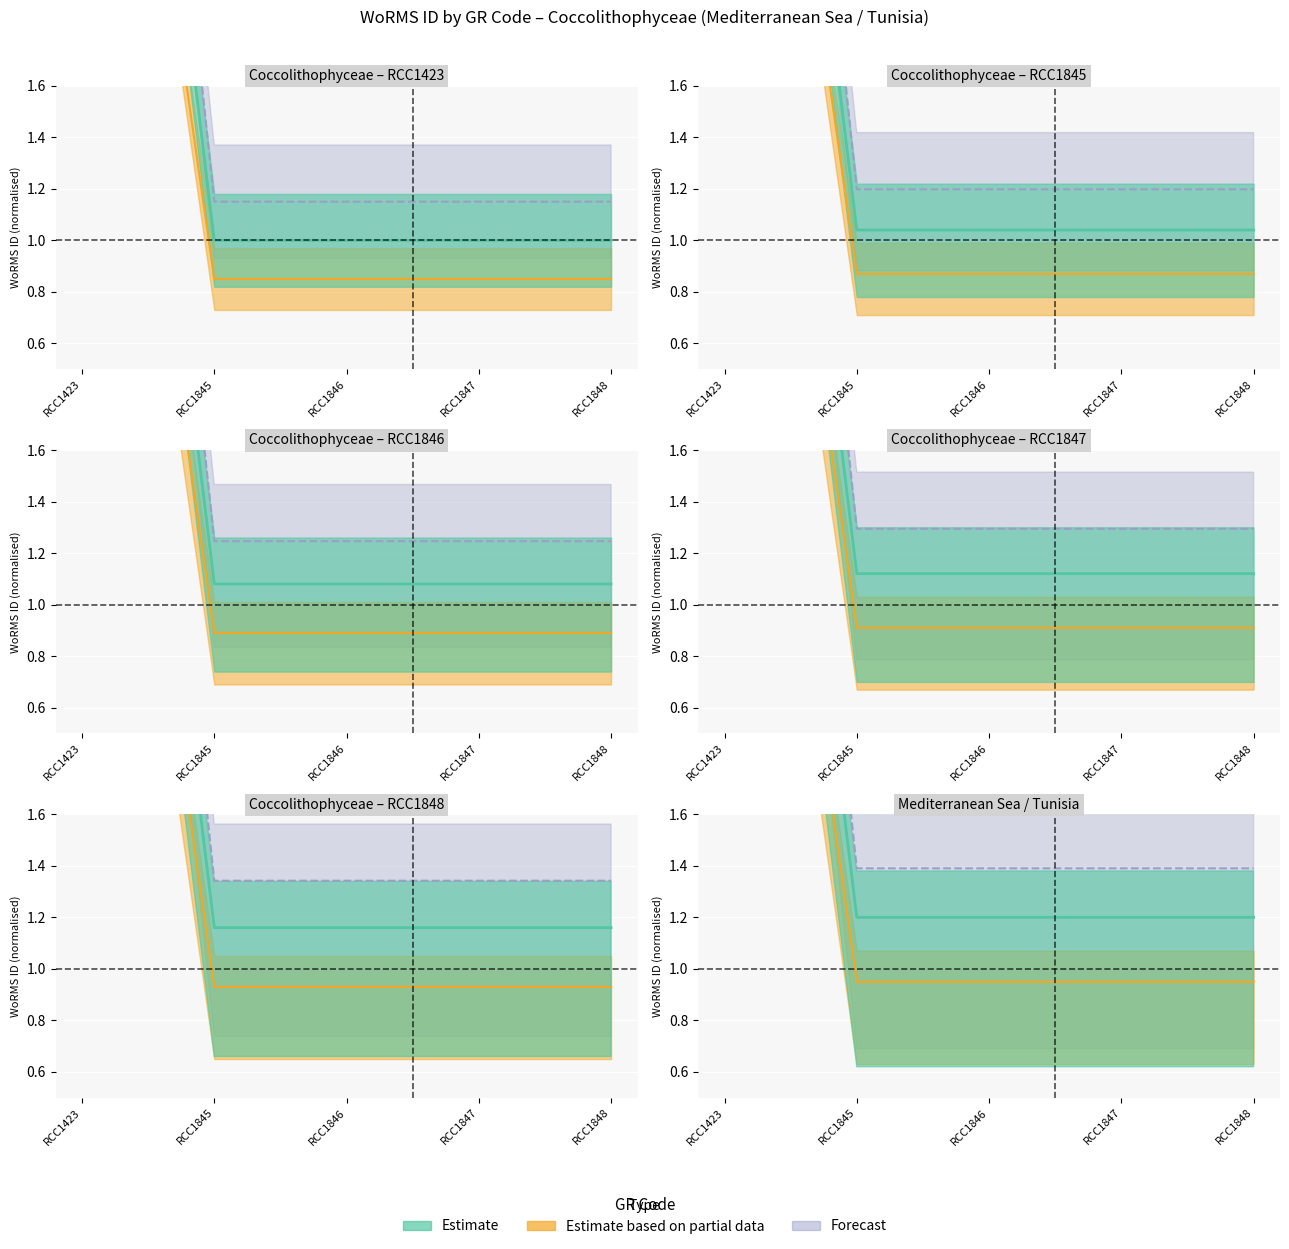

Is it true that Estimate based on partial data equals 6.0 at RCC1423?

True